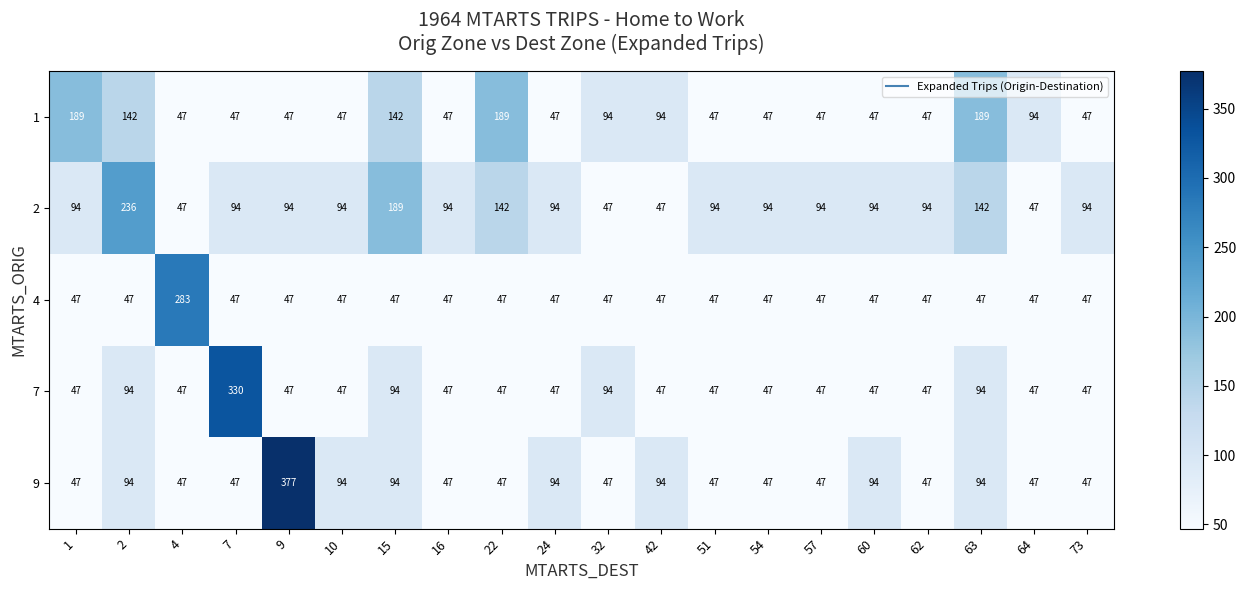

Read the 2 value at 42.

47